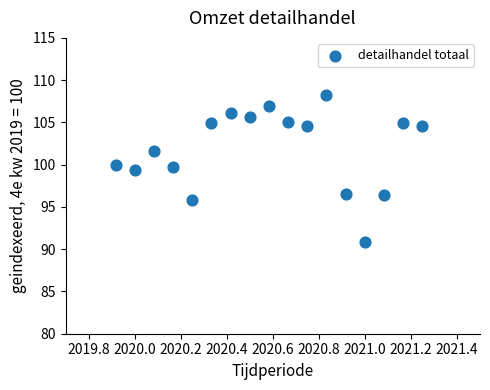

What is the range of X values (max minus min)?

1.3